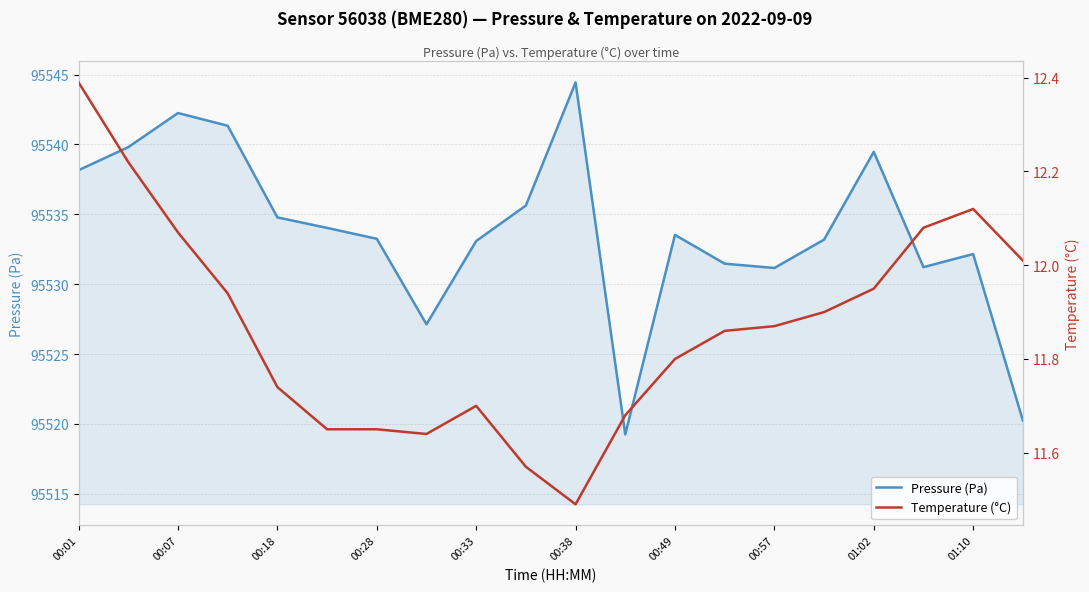

True or false: Temperature (°C) and Pressure (Pa) cross at least once.

False